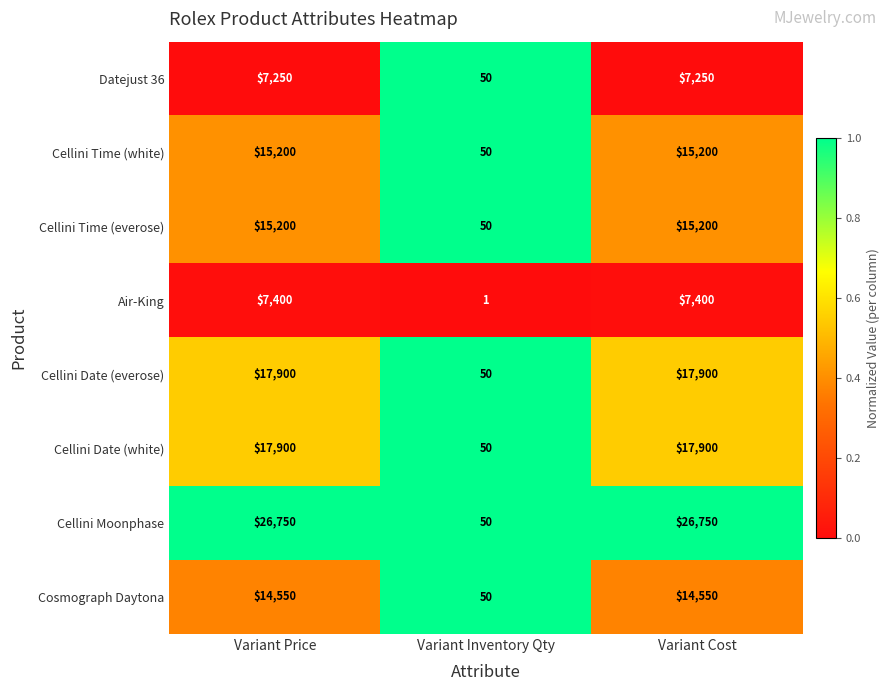

Count the Datejust 36 values in the range 50 to 7250.

3